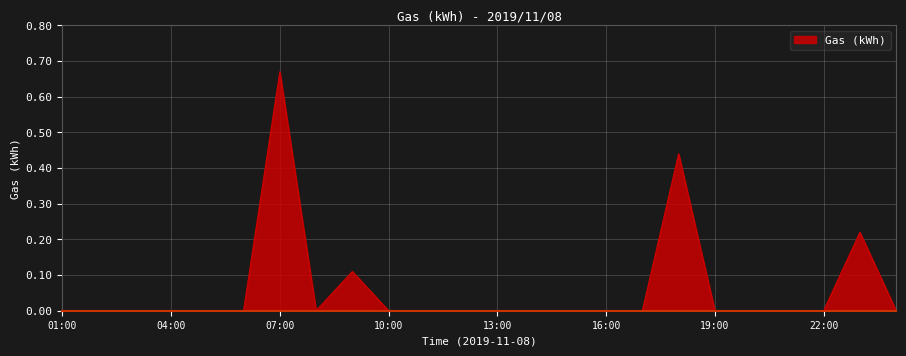

At which label is the value closest to 0?

01:00